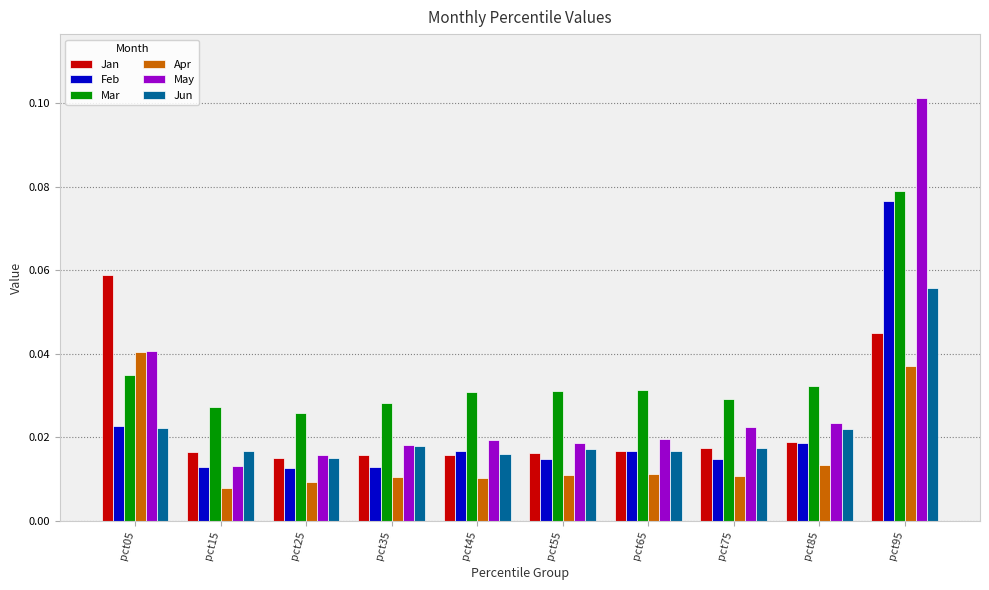

Is the value of Jun at pct45 greater than the value of Apr at pct65?

Yes